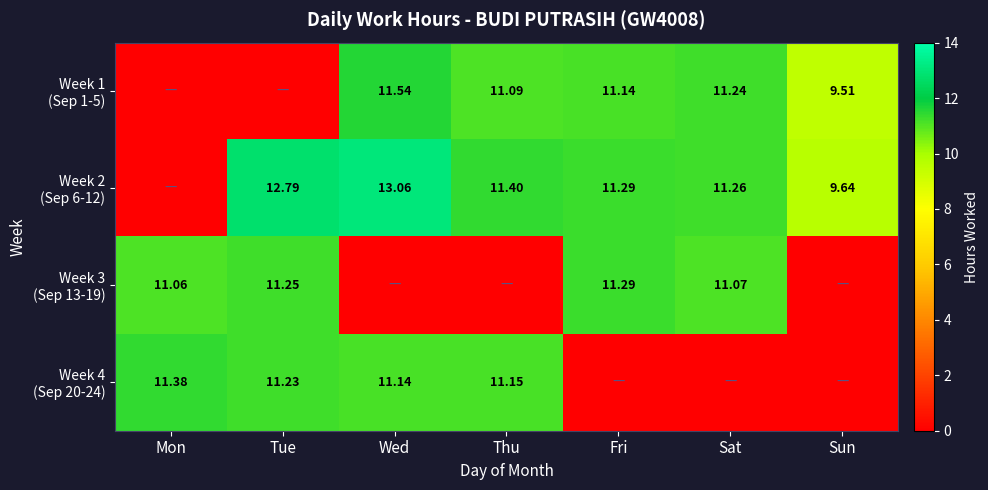

The Week 2 (Sep 6-12) series shows 9.1 at Mon. True or false?

False